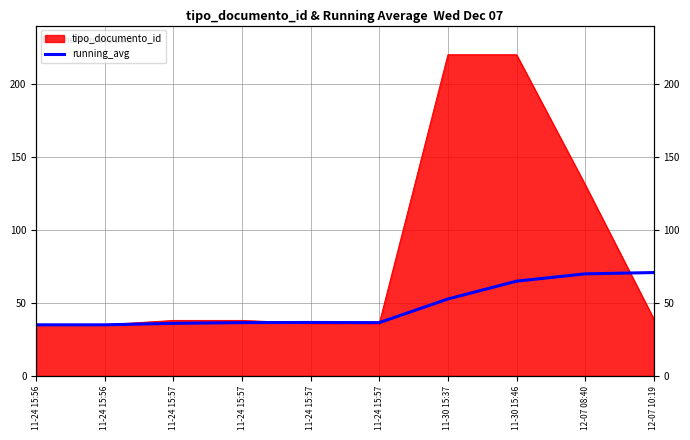

Reading right to left, transcribe all the data shown in this chart.

70.8	69.9	64.9	52.7	36.5	36.6	36.5	36.0	35.0	35.0